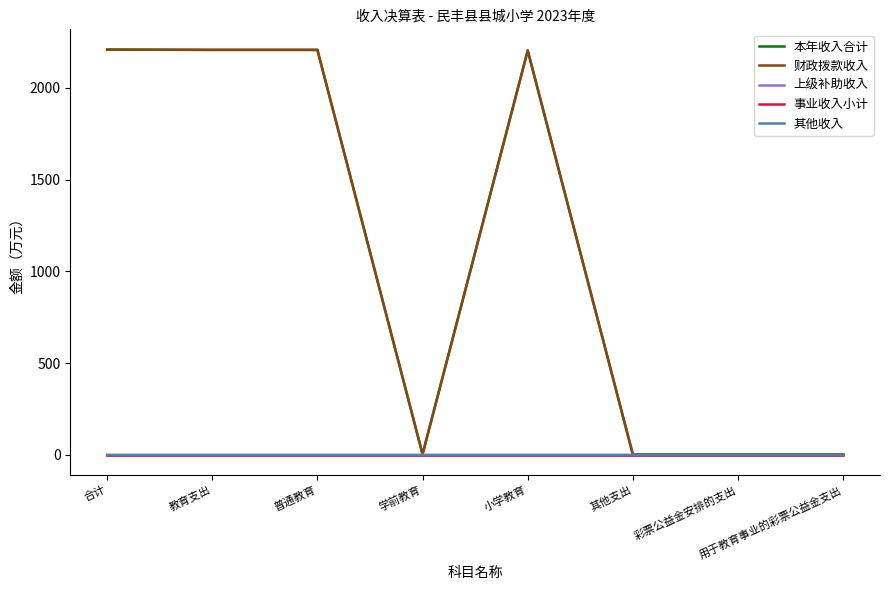

At which category does the chart reach its peak across all series?

合计